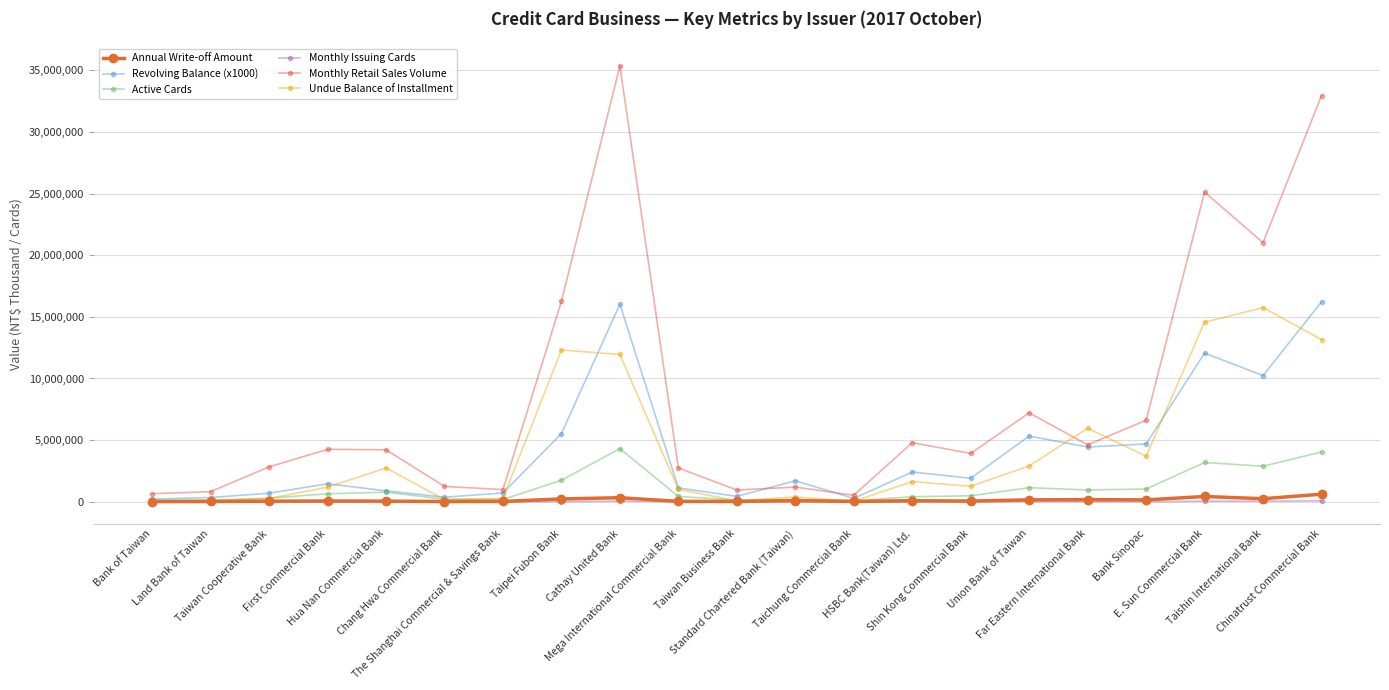

Which category has the highest value in the Annual Write-off Amount series?

Chinatrust Commercial Bank